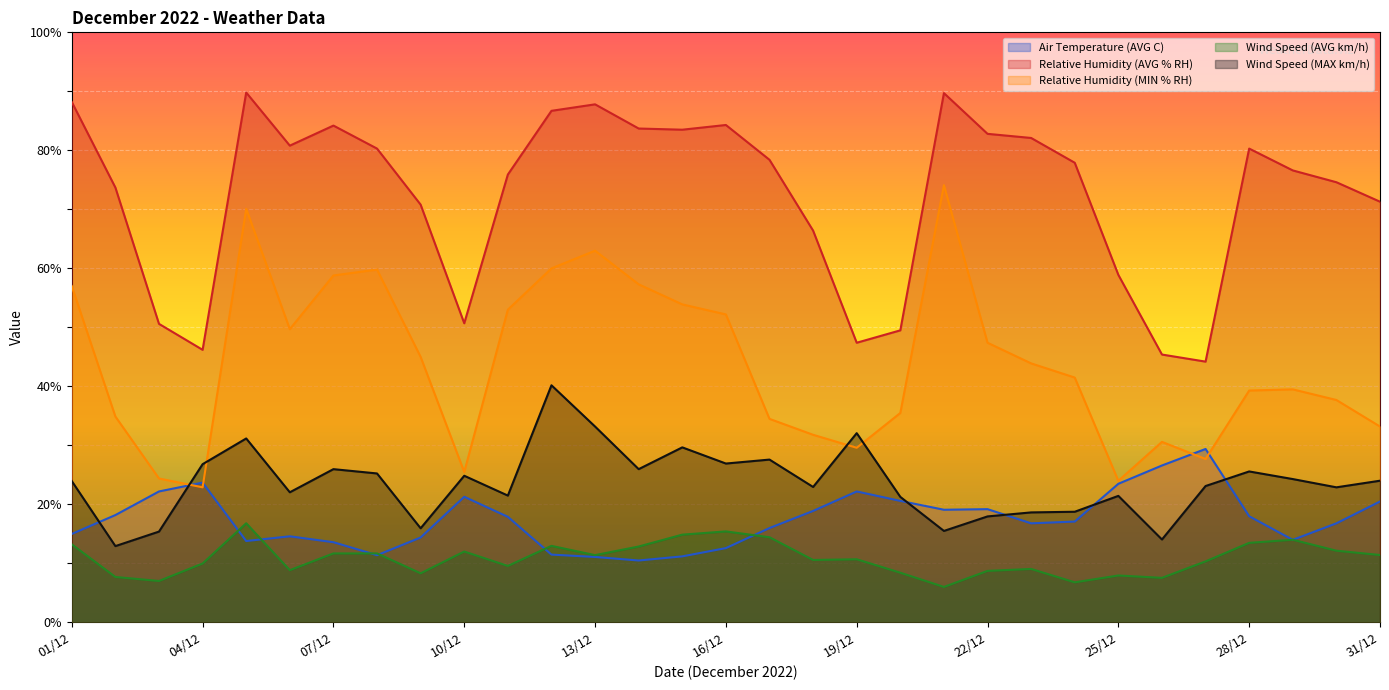

Does the chart display data point markers on the line(s)?

No